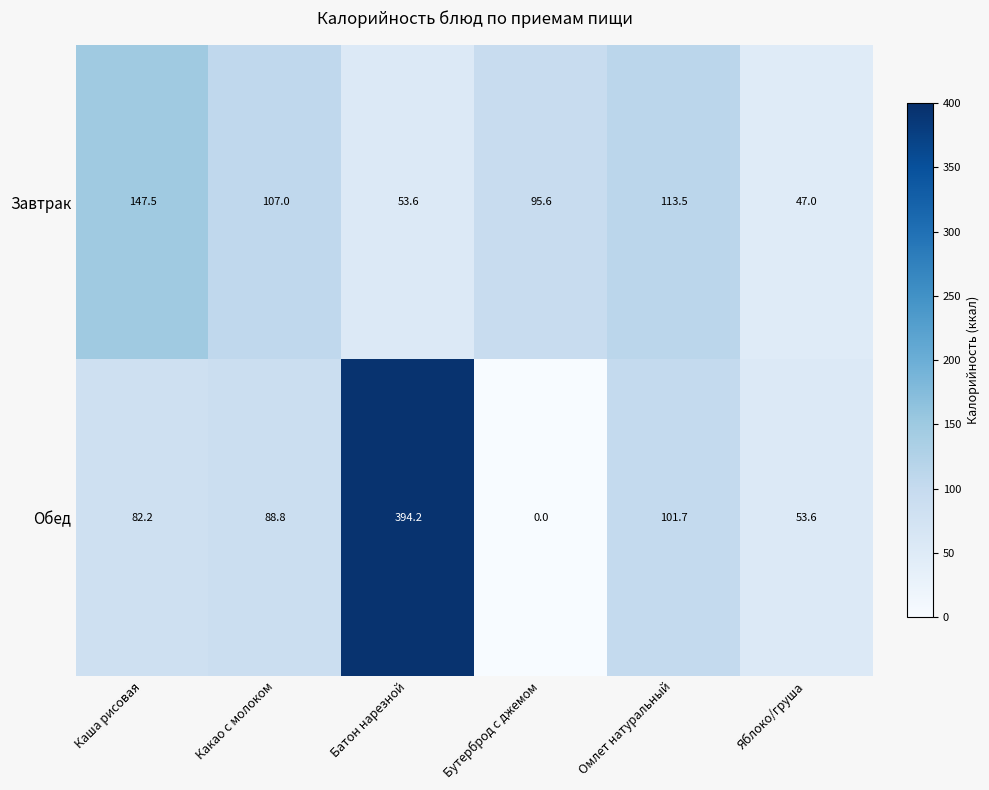

At which label is Обед closest to 197?

Омлет натуральный